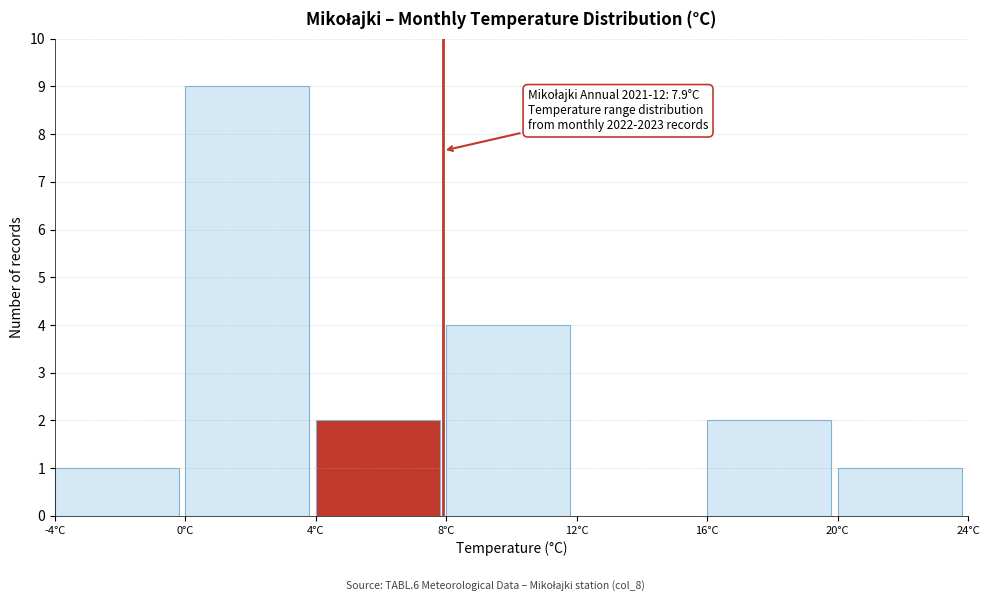

Which range on the x-axis has the tallest bar?

0 to 4